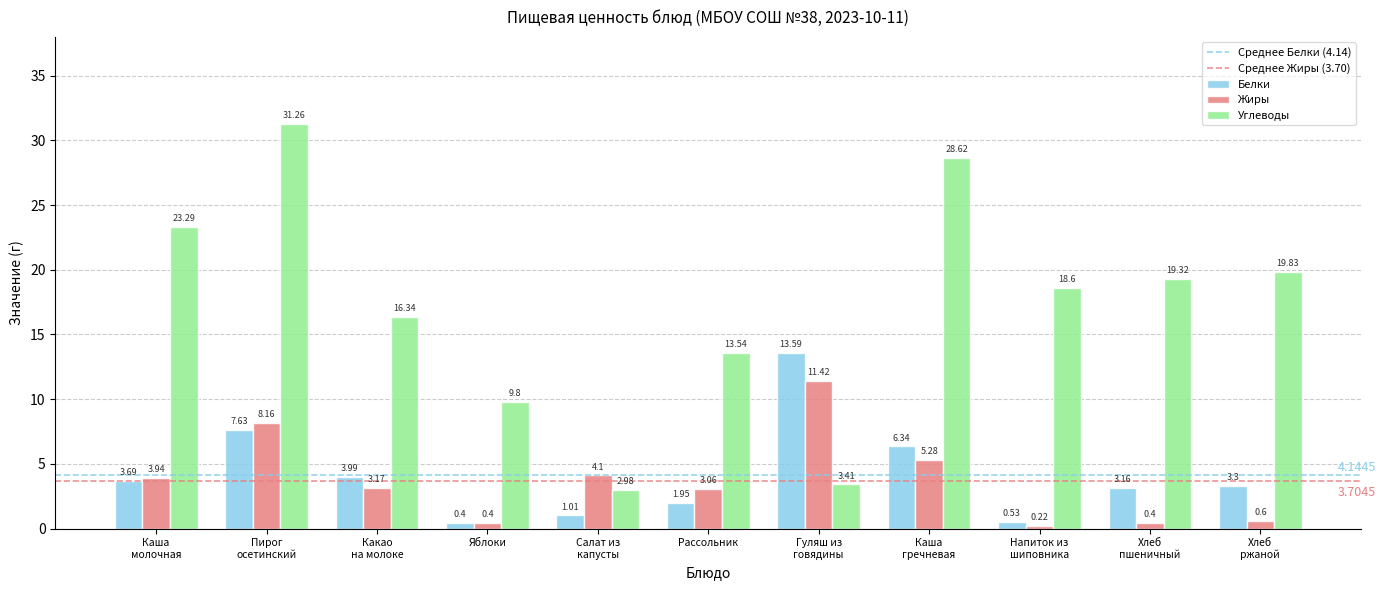

What is the difference between the maximum and minimum values in the Углеводы series?

28.3